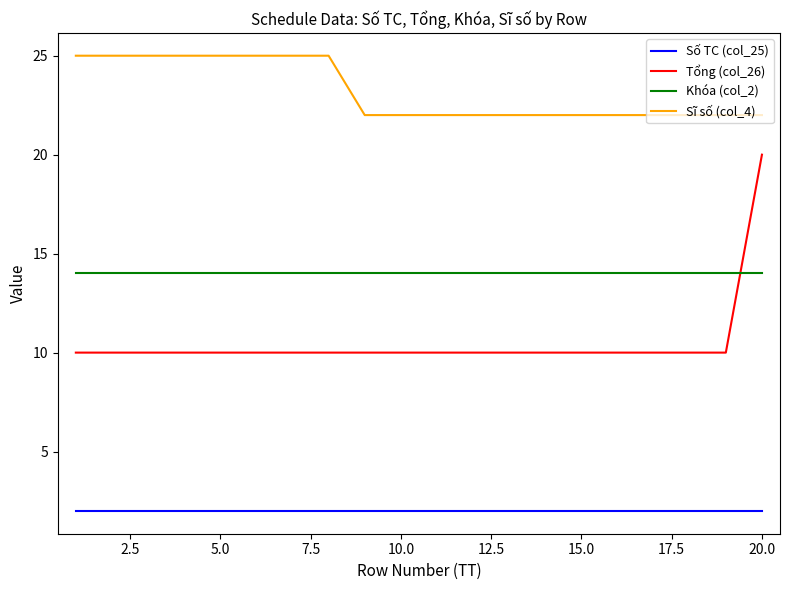

True or false: Số TC (col_25) and Sĩ số (col_4) cross at least once.

False